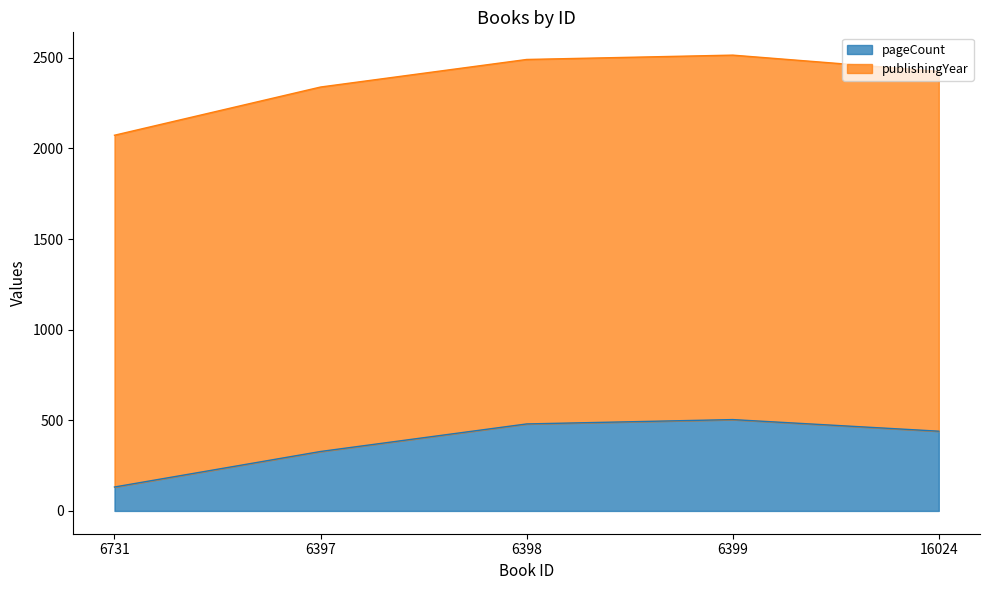

Rank the categories by value from highest to lowest.

6399, 6398, 16024, 6397, 6731